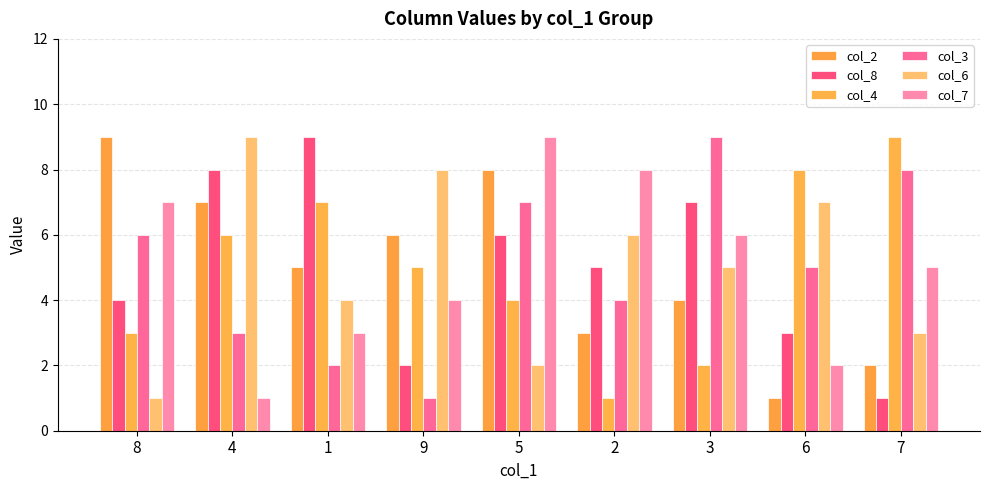

Are the bars horizontal?

No